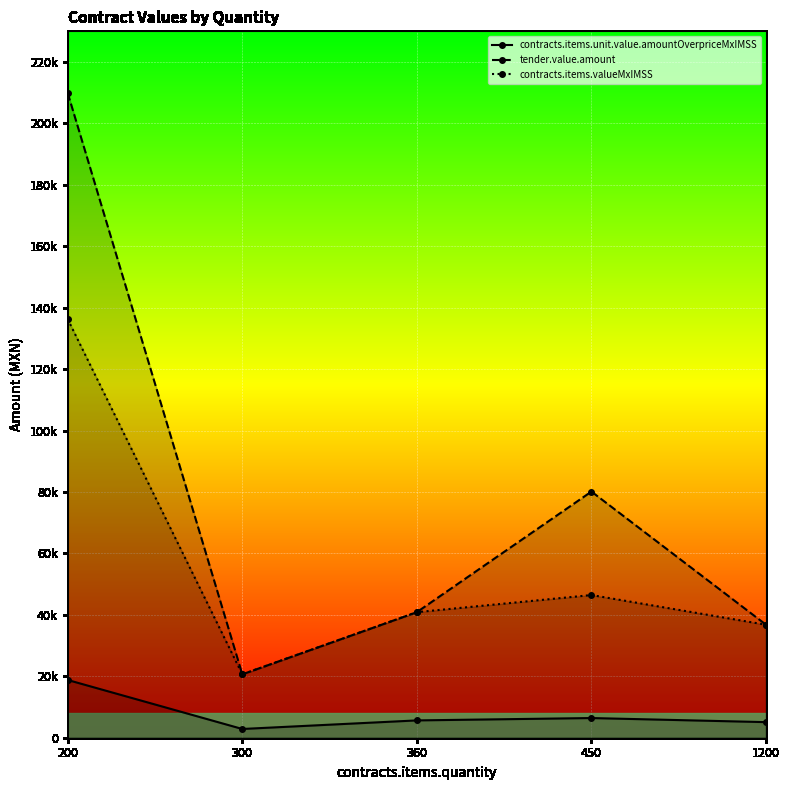

Rank the series by their average value, from highest to lowest.

tender.value.amount, contracts.items.valueMxIMSS, contracts.items.unit.value.amountOverpriceMxIMSS